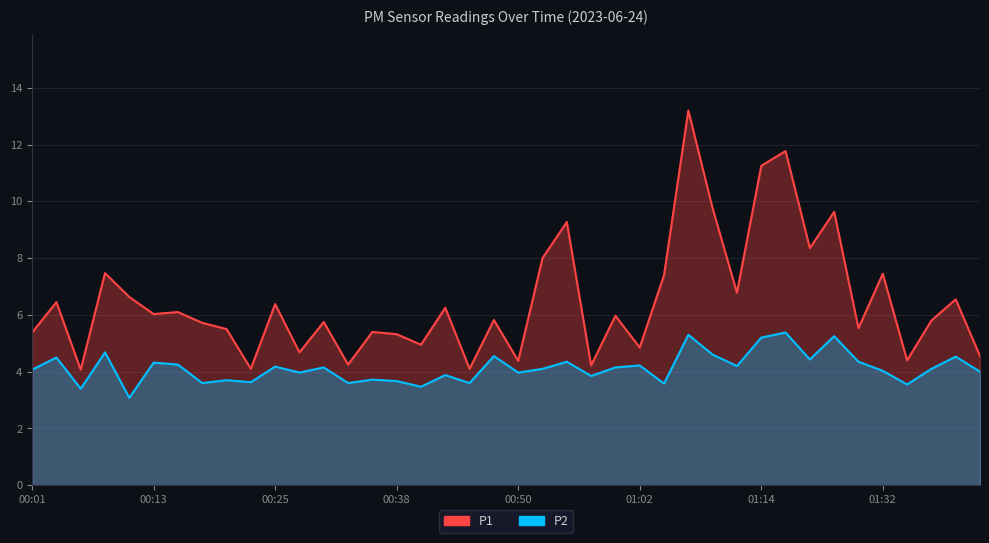

True or false: P1 and P2 intersect in this chart.

False